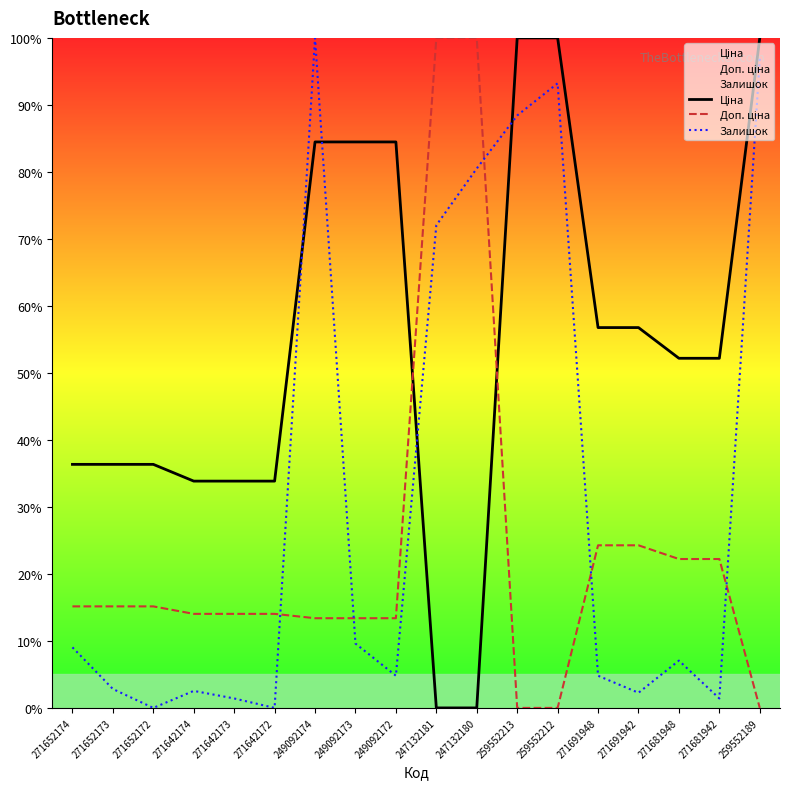

What is the label of the 18th point from the left?

259552189